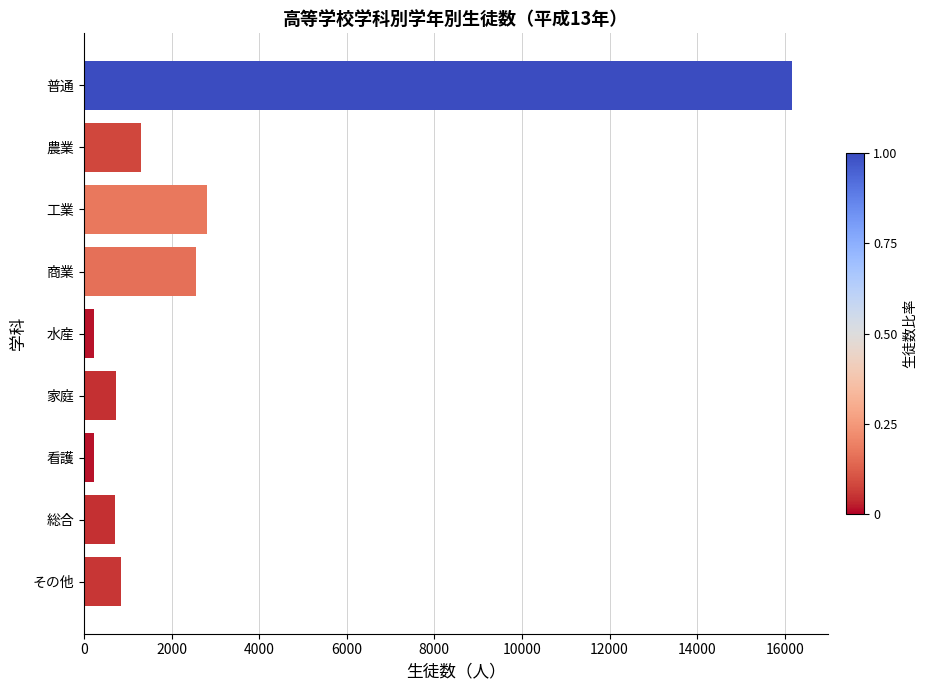

What is the average value?

2841